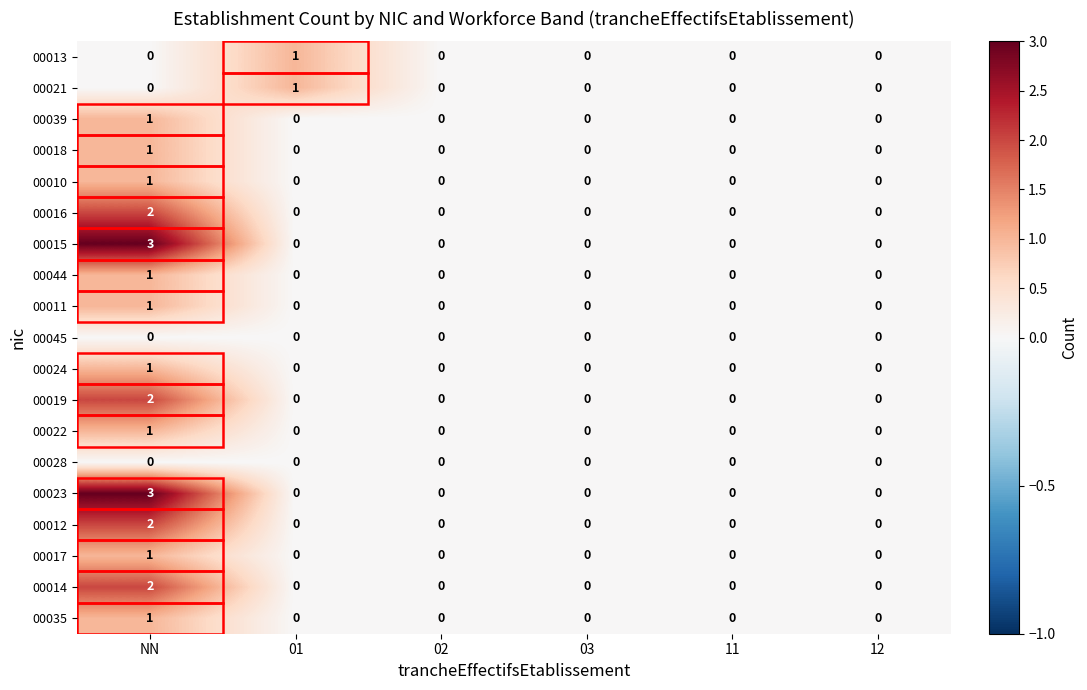

Count the 00010 values in the range 0 to 1.

6